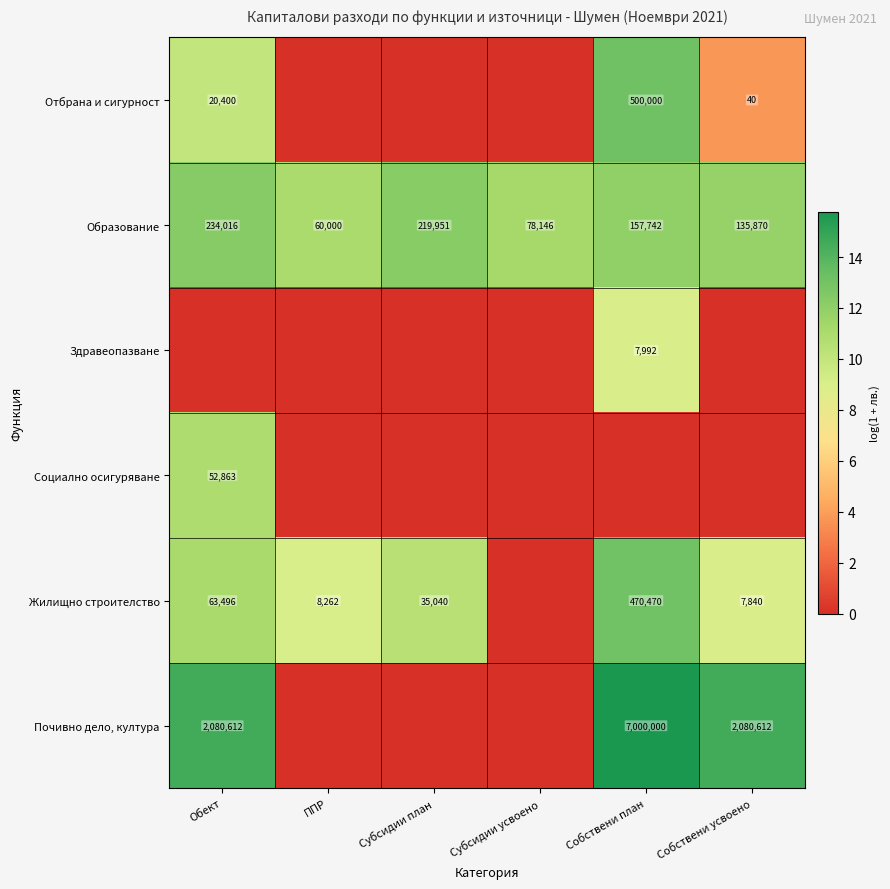

How many series are shown in this chart?

6